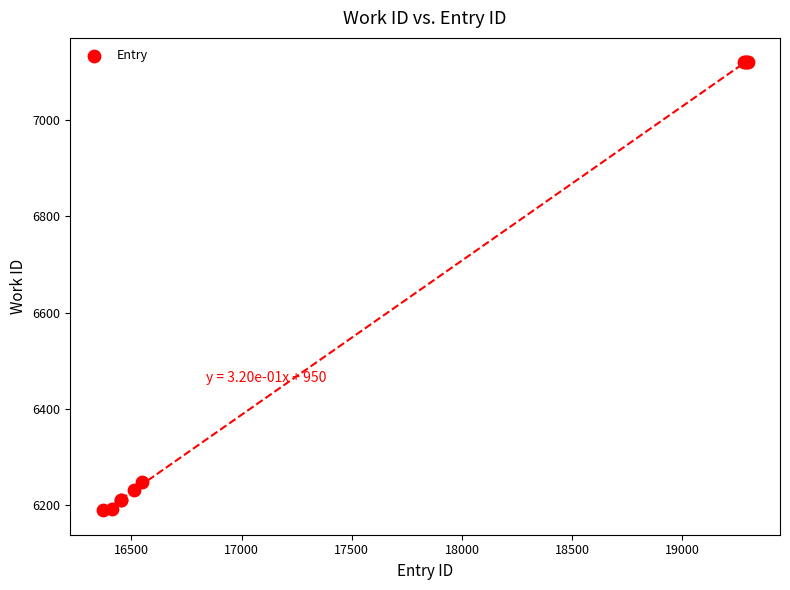

What Y value in the scatter plot is closest to 6655?

6248